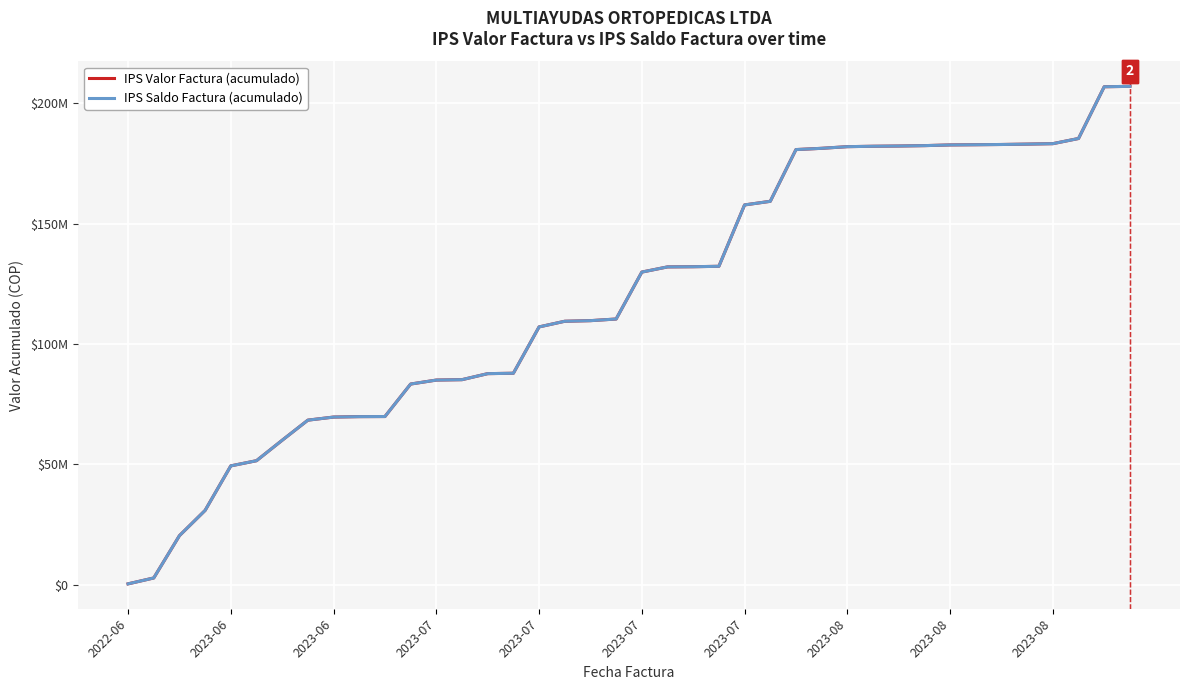

Does the chart display data point markers on the line(s)?

No